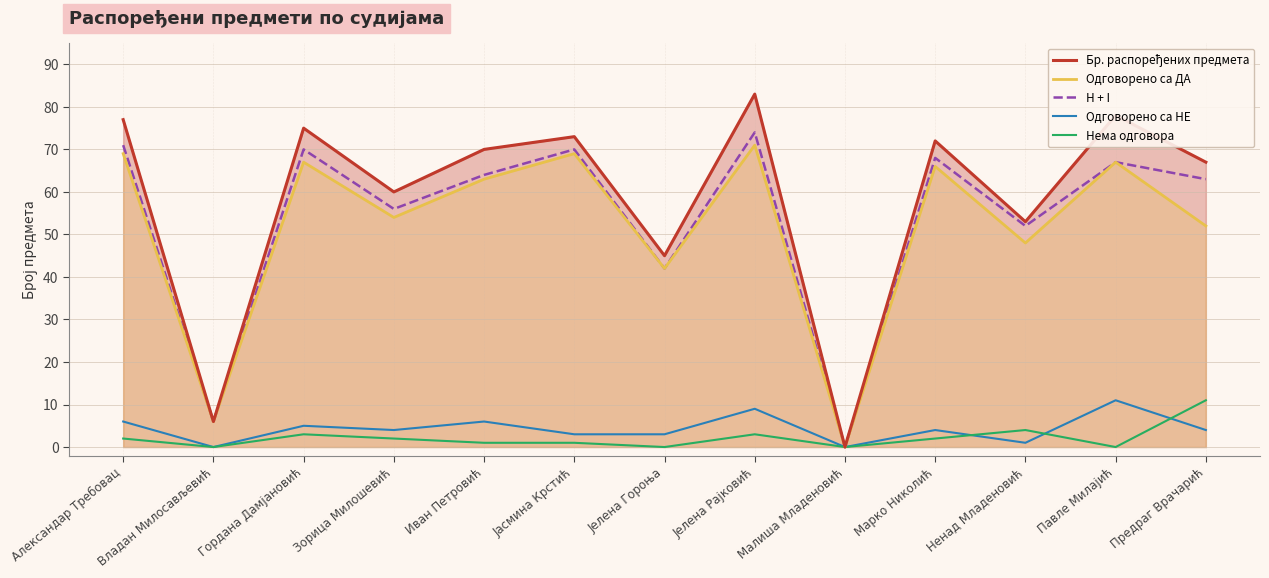

Reading right to left, what are all the values shown in this chart?

Бр. распоређених предмета: 67	78	53	72	0	83	45	73	70	60	75	6	77
Одговорено са ДА: 52	67	48	66	0	71	42	69	63	54	67	6	69
H + I: 63	67	52	68	0	74	42	70	64	56	70	6	71
Одговорено са НЕ: 4	11	1	4	0	9	3	3	6	4	5	0	6
Нема одговора: 11	0	4	2	0	3	0	1	1	2	3	0	2